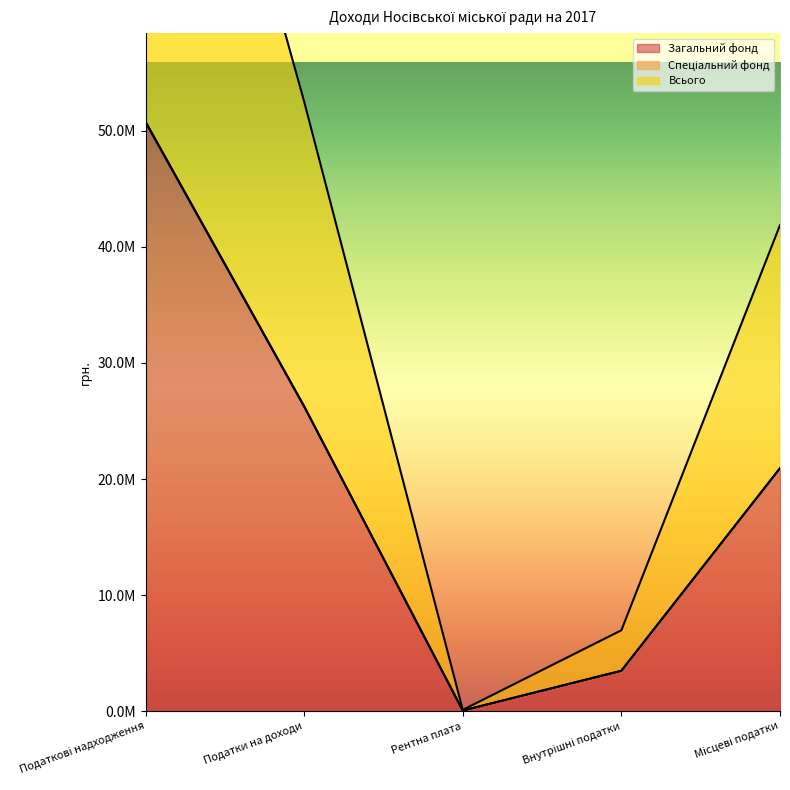

What is the label of the 1st point from the right?

Місцеві податки